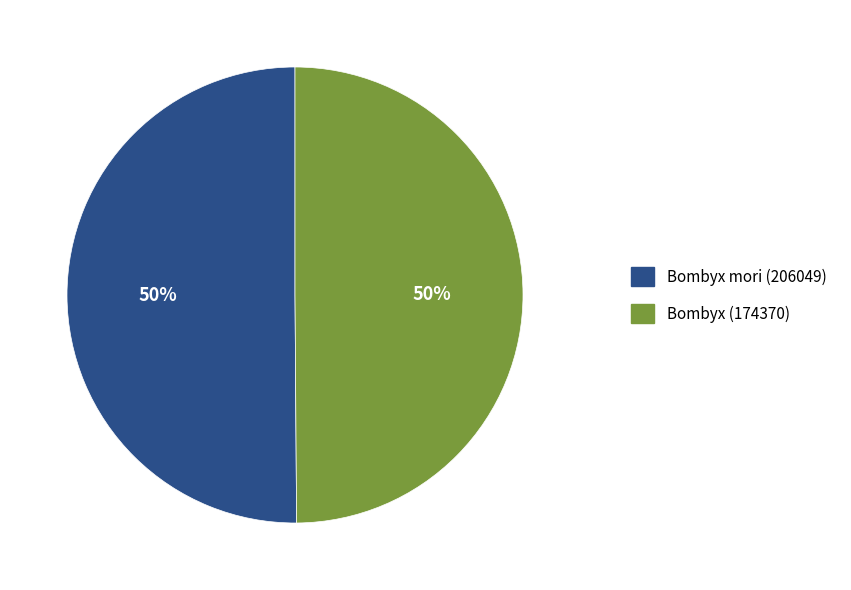

Approximately how many times larger is the value at Bombyx (174370) compared to Bombyx mori (206049)?

1.0